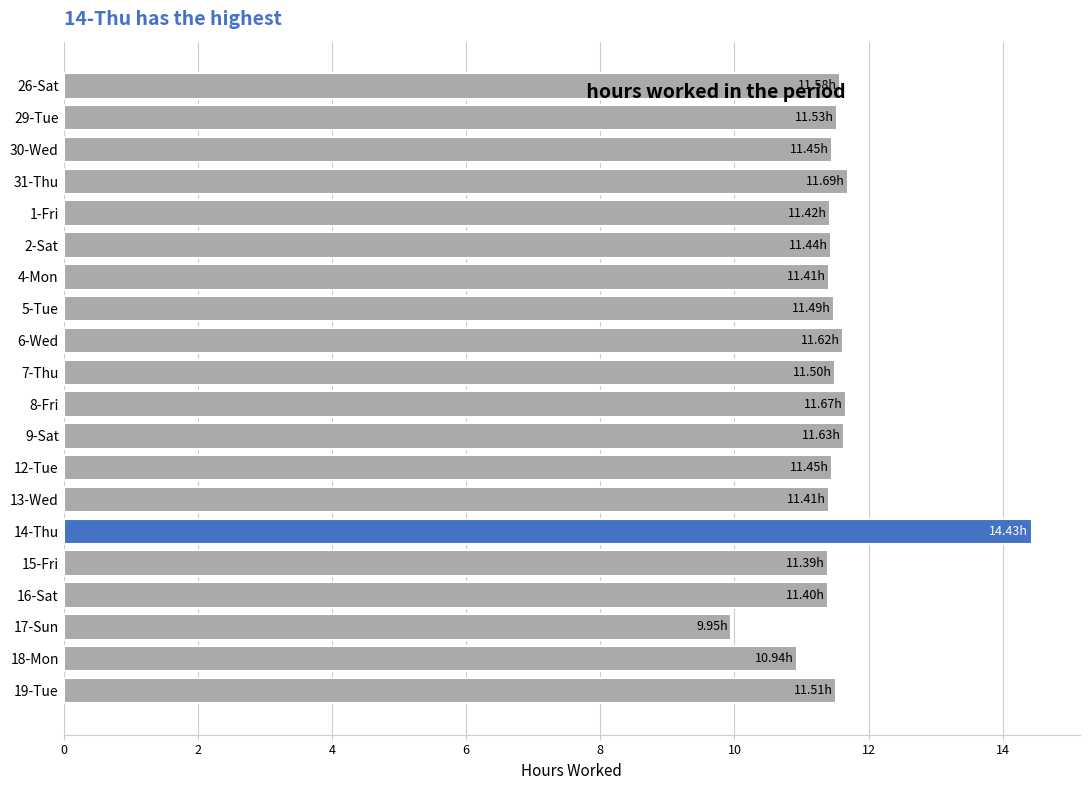

Between 29-Tue and 14-Thu, which is larger?

14-Thu